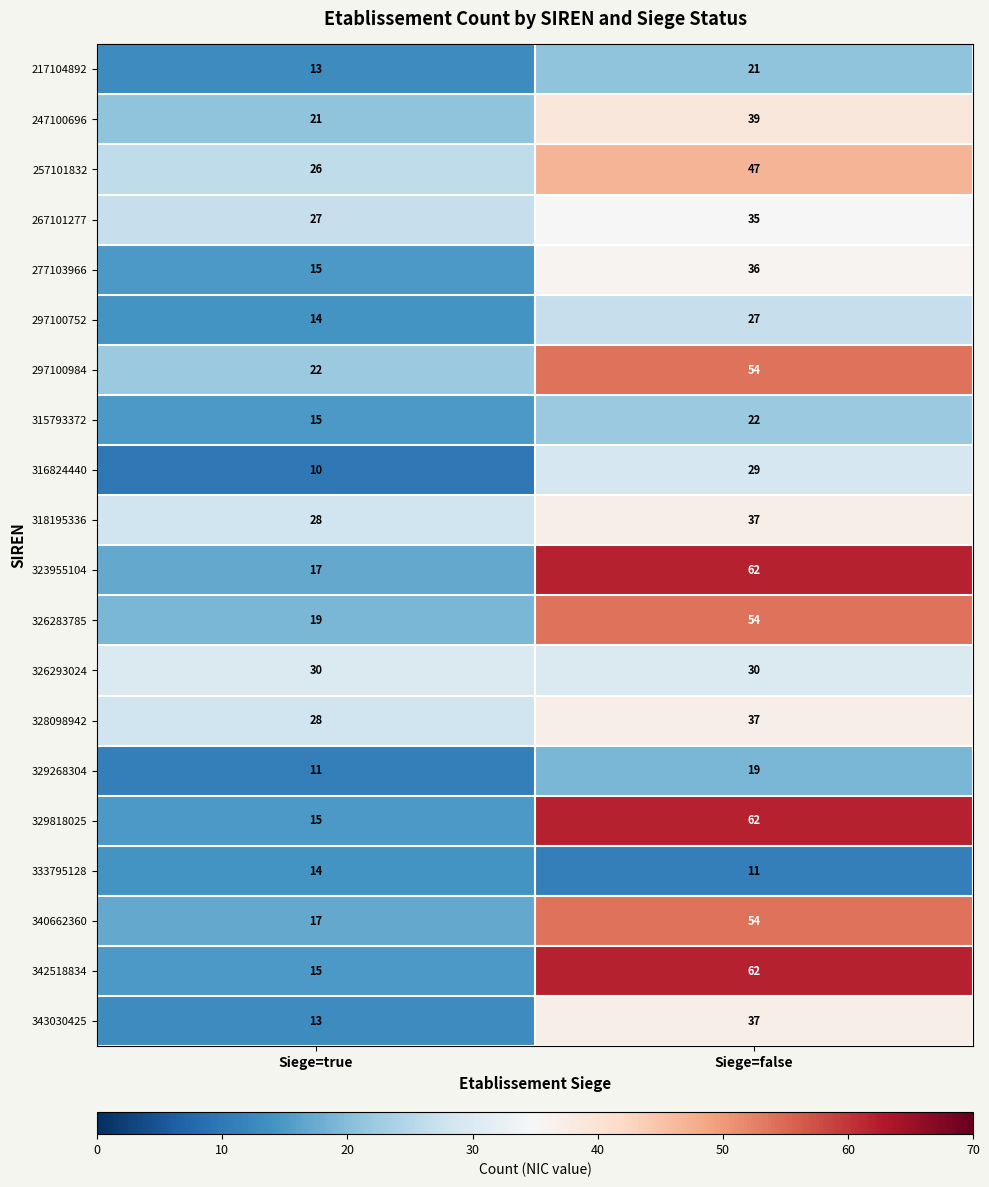

Which series has the largest total across all categories?

323955104